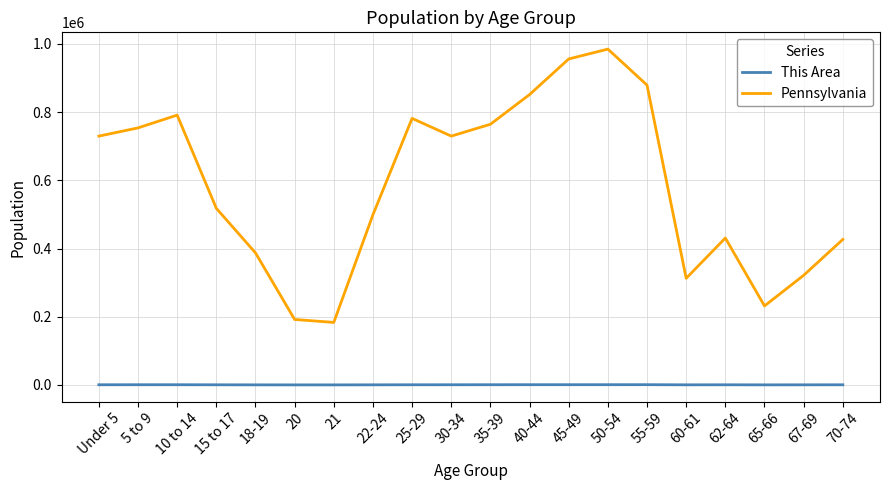

What is the maximum value shown in the chart?

984641